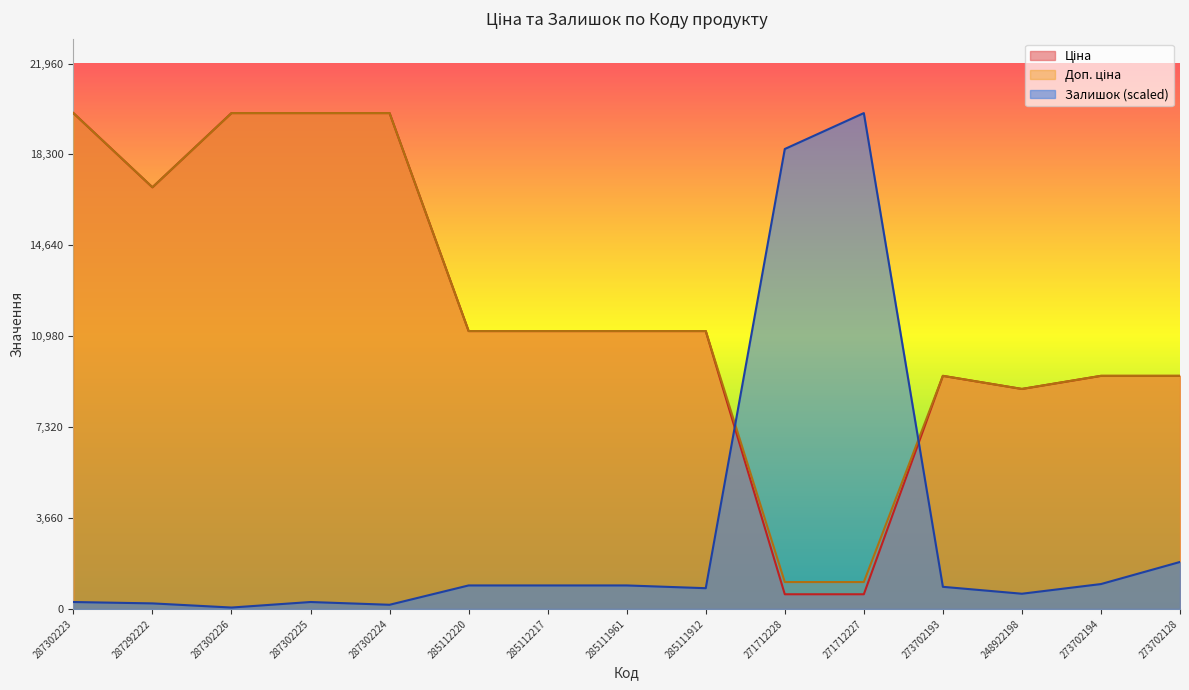

Rank the series at 287302224 from lowest to highest value.

Залишок, Ціна, Доп. ціна